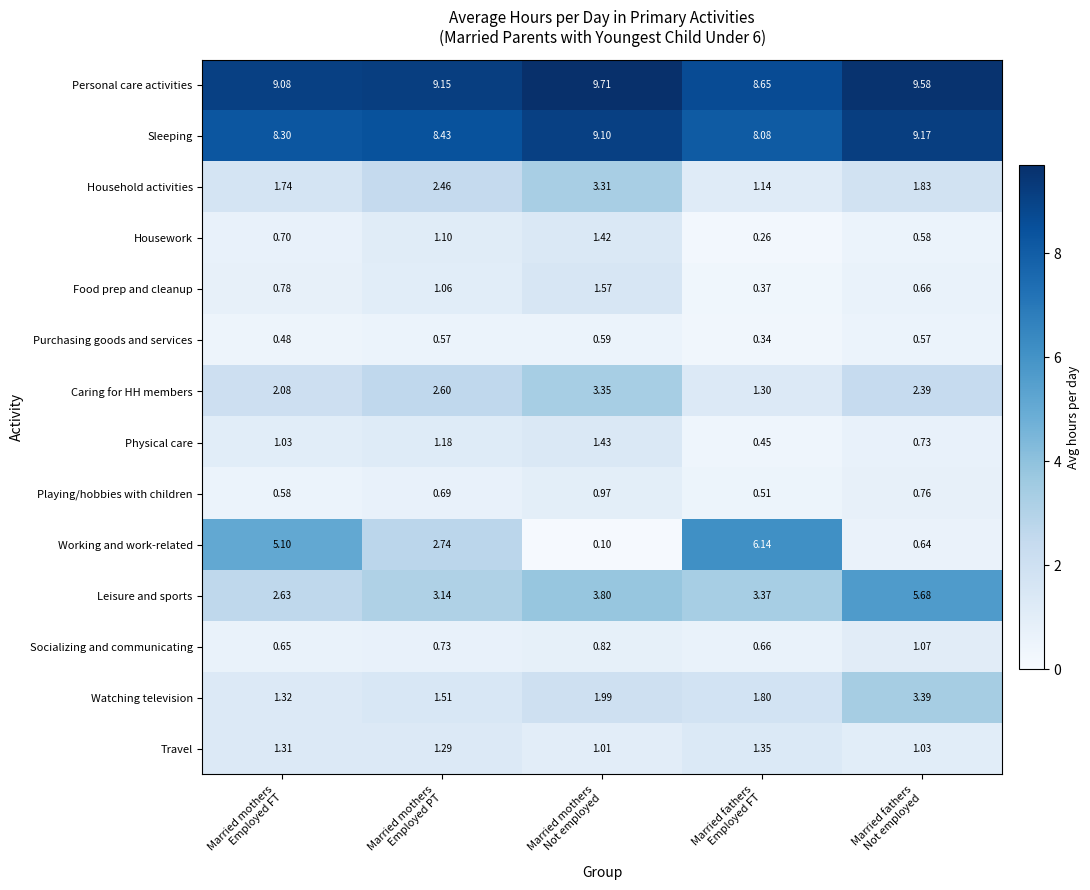

What is the total value across all series at Married fathers
Employed FT?

34.4